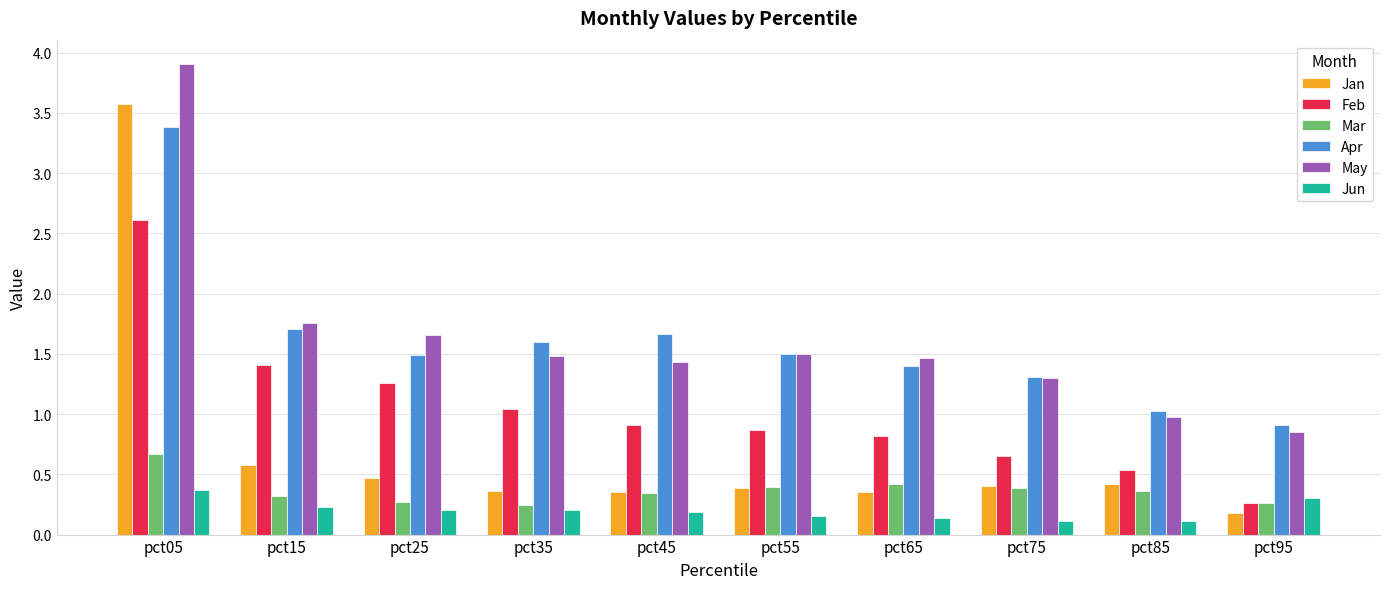

What is the greatest value displayed?

3.9